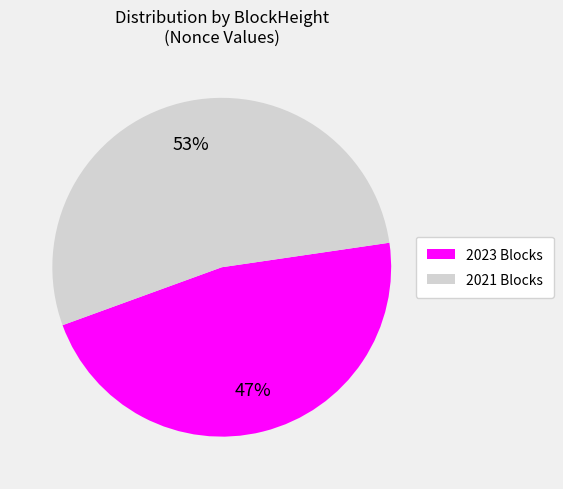

To the nearest percent, what is the difference between the largest and smallest slice percentages?

6%